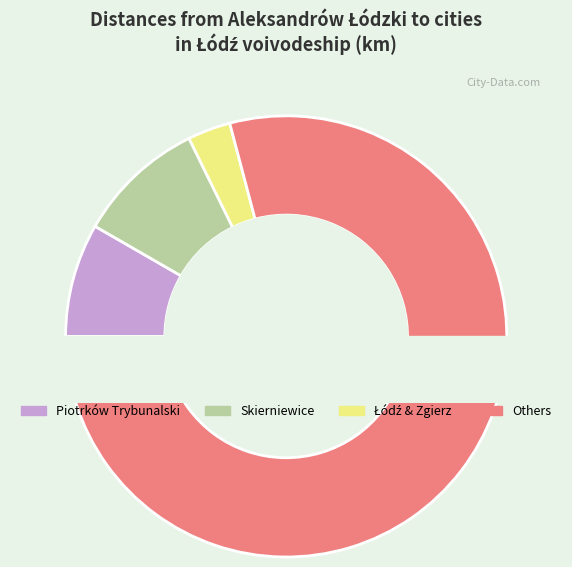

Combined, do Bełchatów and Ozorków account for over 50%?

No